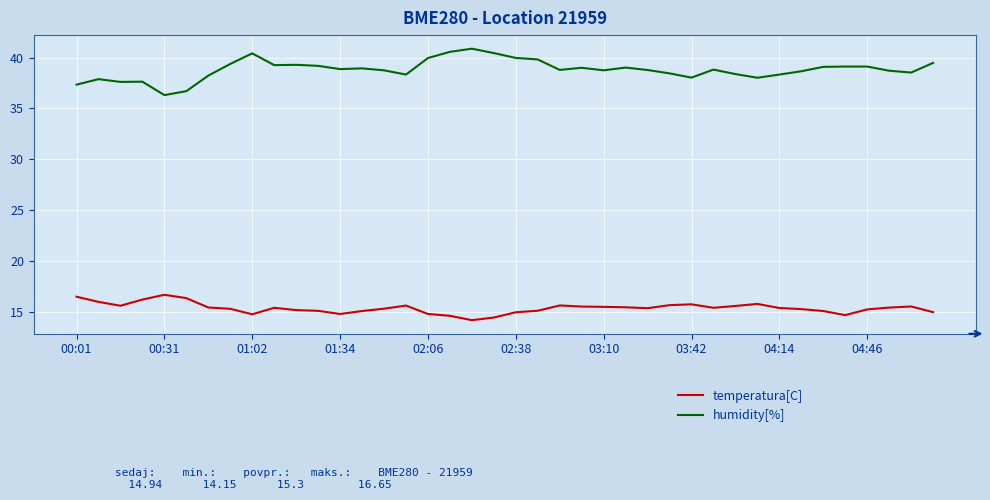

Count the number of categories in the chart.

40